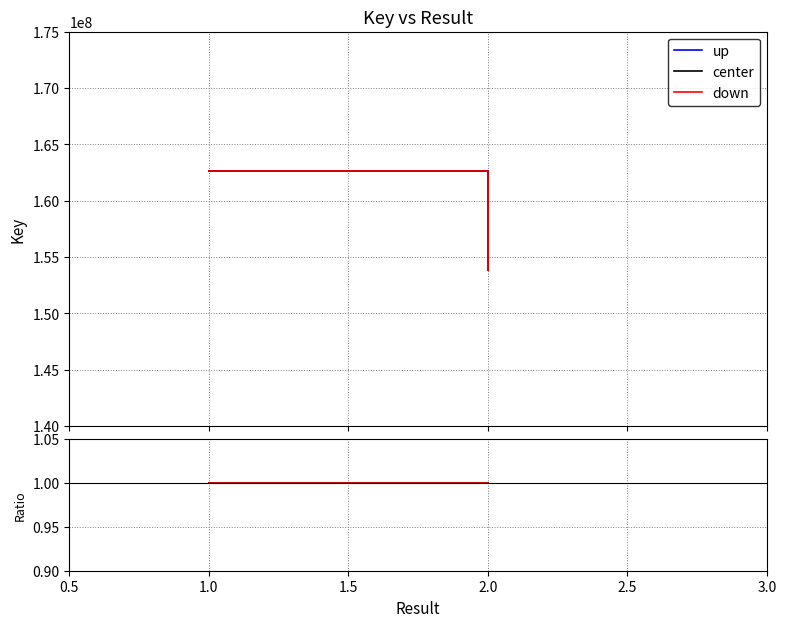

The center series shows 230606438 at 1. True or false?

False